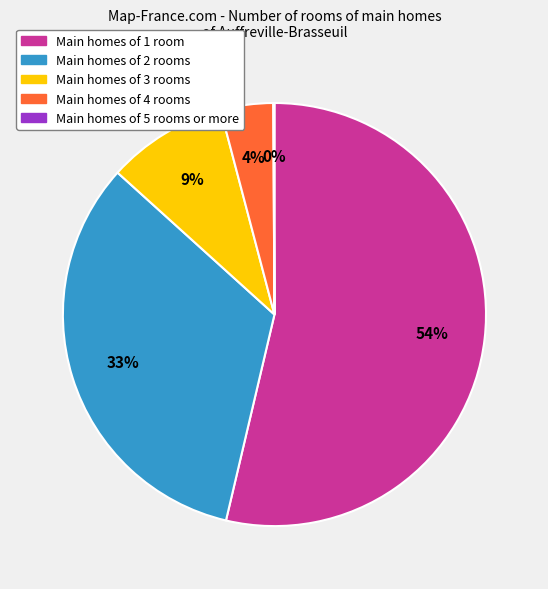

To the nearest percent, what is the average slice percentage?

20%